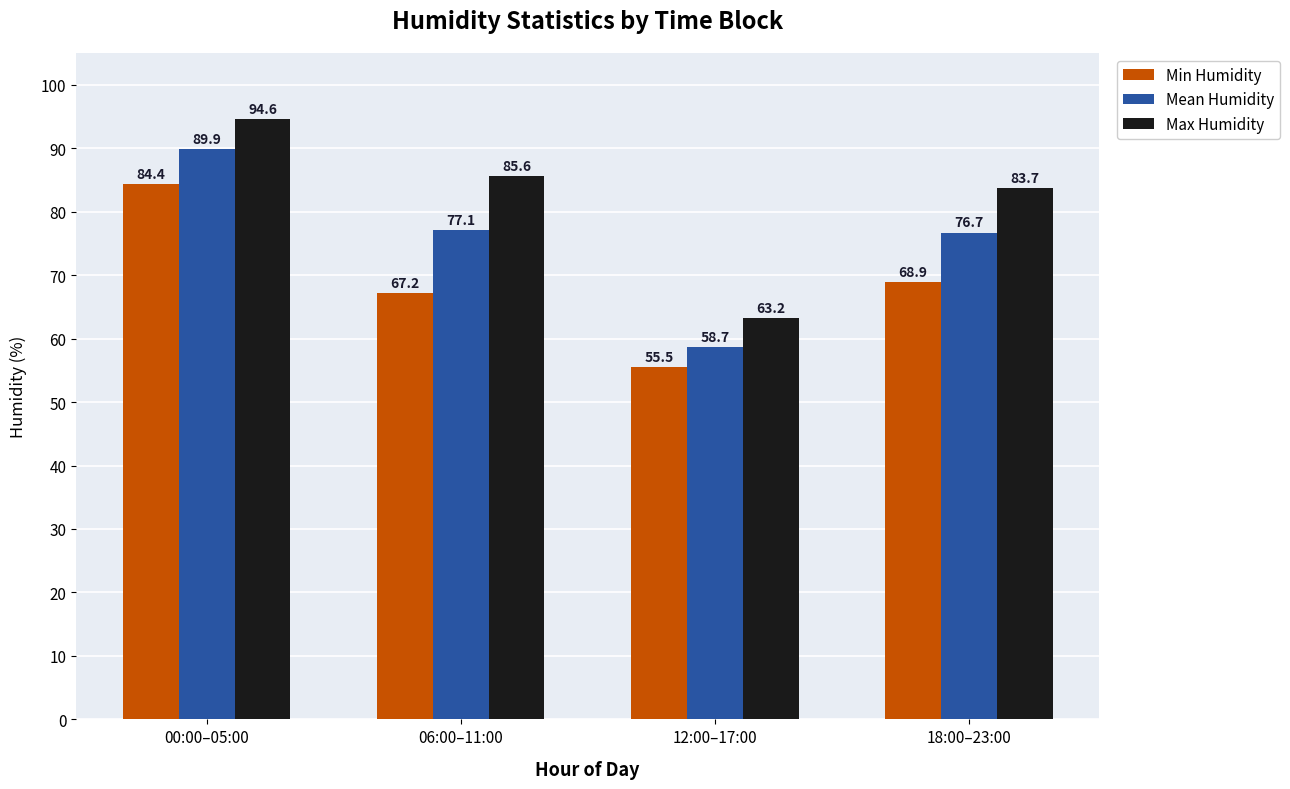

Rank the series by their average value, from highest to lowest.

Max Humidity, Mean Humidity, Min Humidity